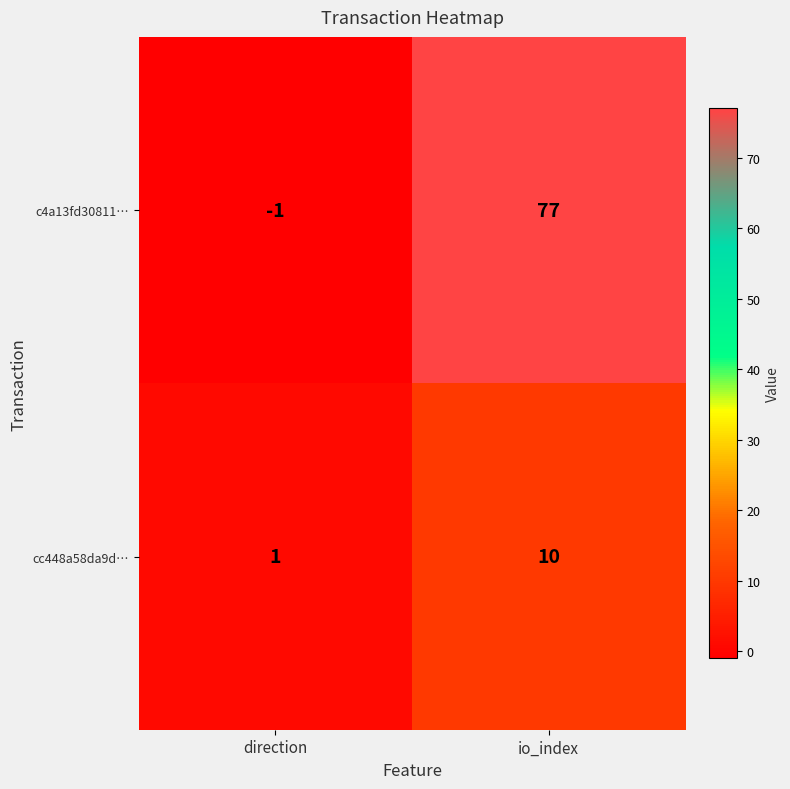

Reading left to right, extract all data points from this chart.

c4a13fd30811…: direction=-1	io_index=77
cc448a58da9d…: direction=1	io_index=10